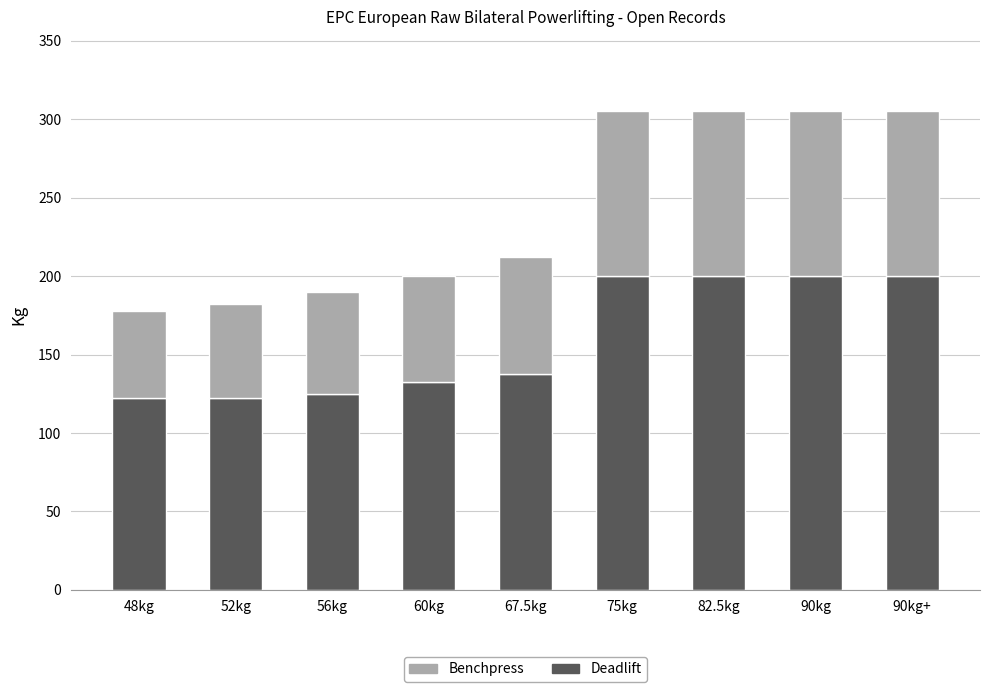

Count the number of categories in the chart.

9